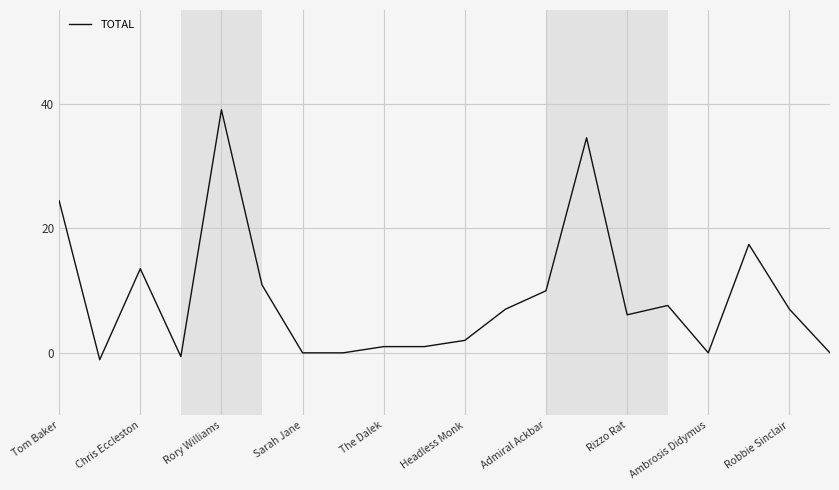

What is the difference between the maximum and minimum values?

40.1